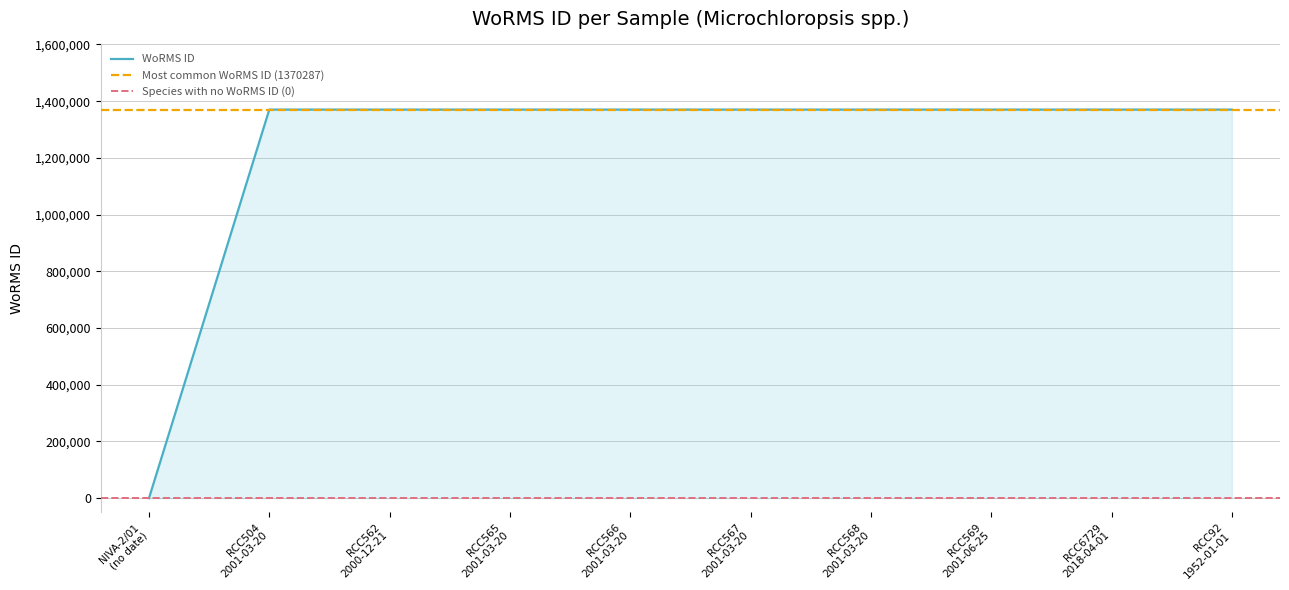

Reading left to right, what are all the values shown in this chart?

NIVA-2/01
(no date)=0	RCC504
2001-03-20=1370287	RCC562
2000-12-21=1370287	RCC565
2001-03-20=1370287	RCC566
2001-03-20=1370287	RCC567
2001-03-20=1370287	RCC568
2001-03-20=1370287	RCC569
2001-06-25=1370287	RCC6729
2018-04-01=1370287	RCC92
1952-01-01=1370287